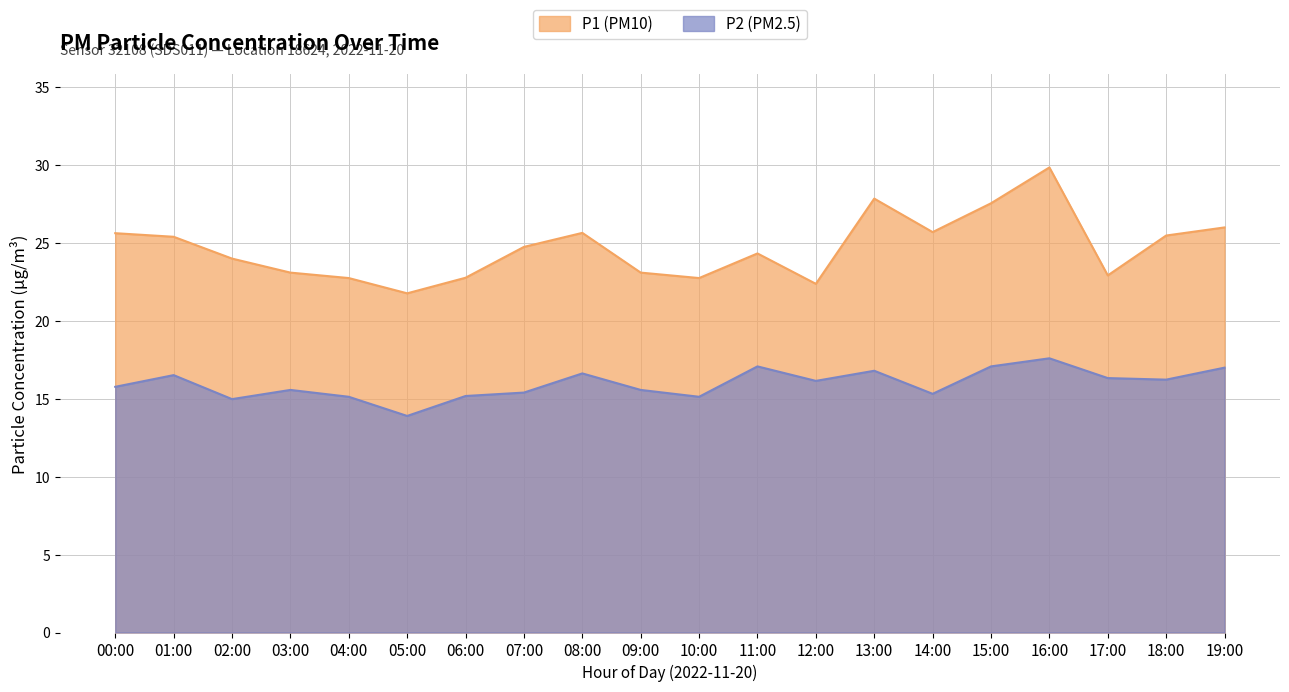

What is the lowest value of the P1 series?

21.8